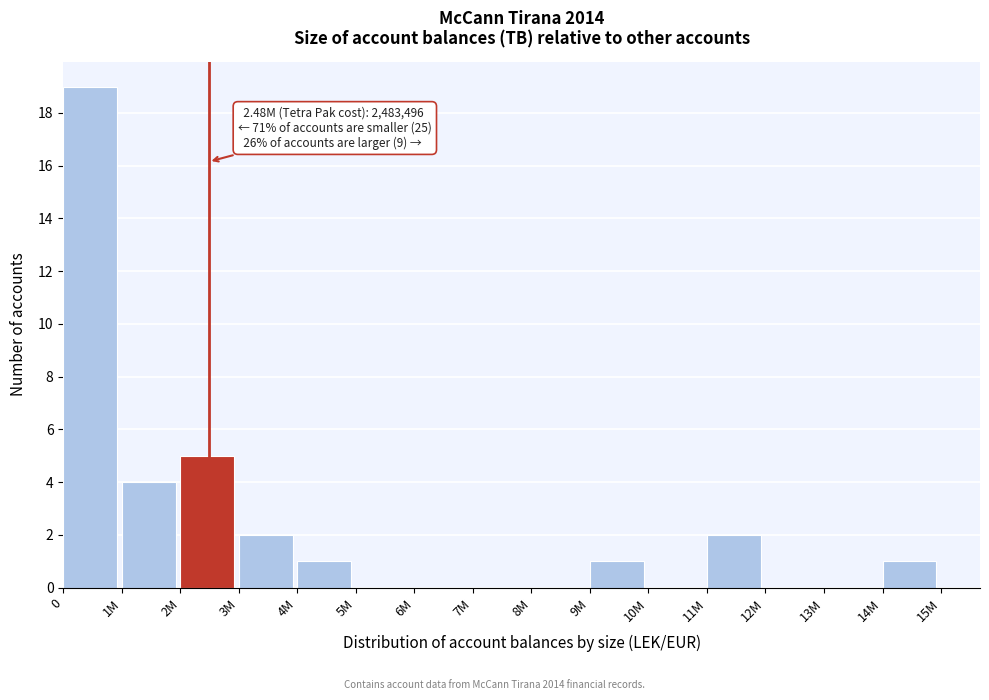

Reading left to right, extract all data points from this chart.

0=19	1M=4	2M=5	3M=2	4M=1	5M=0	6M=0	7M=0	8M=0	9M=1	10M=0	11M=2	12M=0	13M=0	14M=1